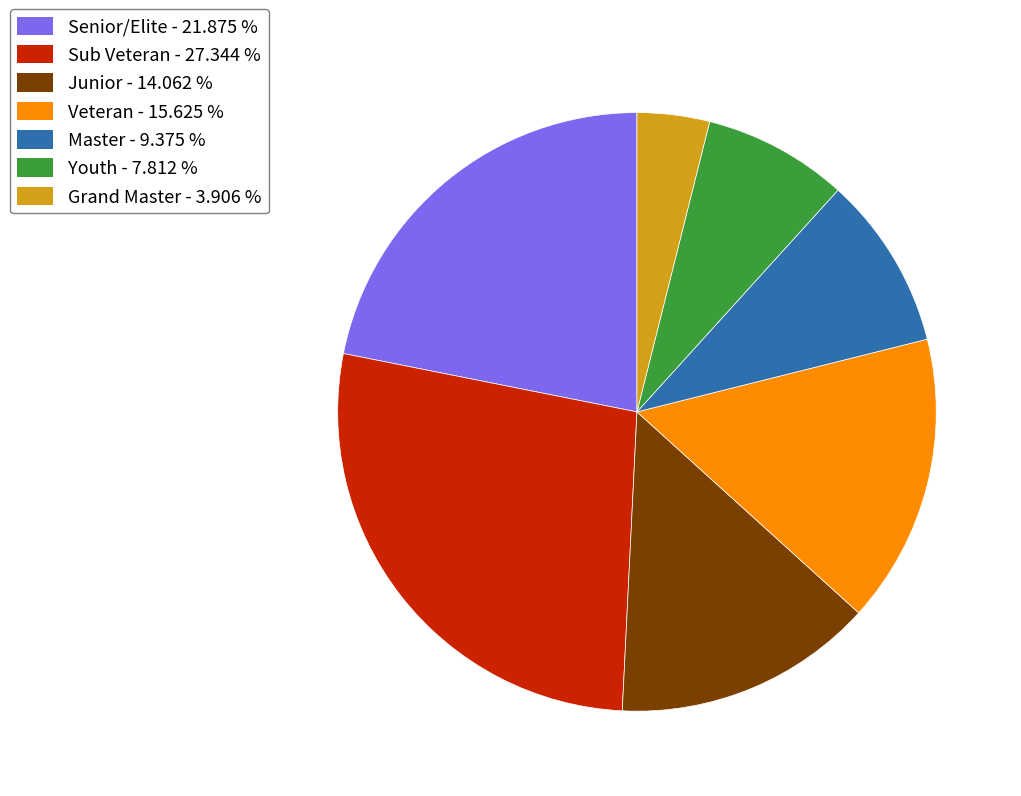

Which has a higher value, Junior or Senior/Elite?

Senior/Elite